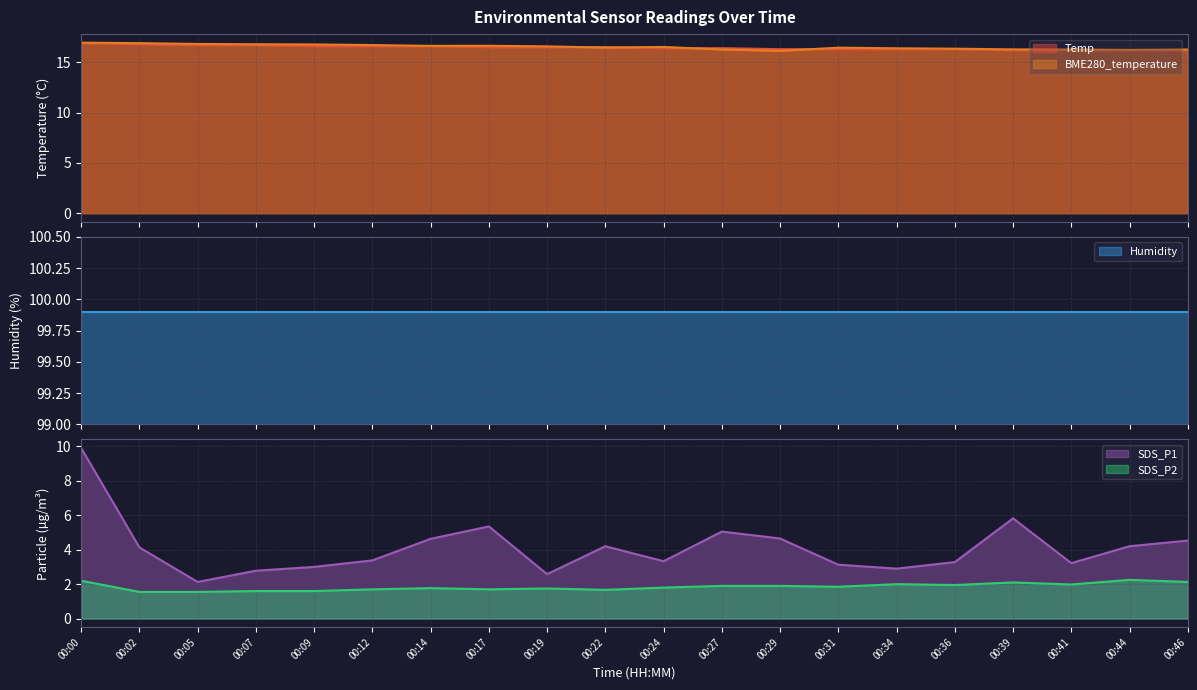

True or false: SDS_P1 and SDS_P2 intersect in this chart.

False